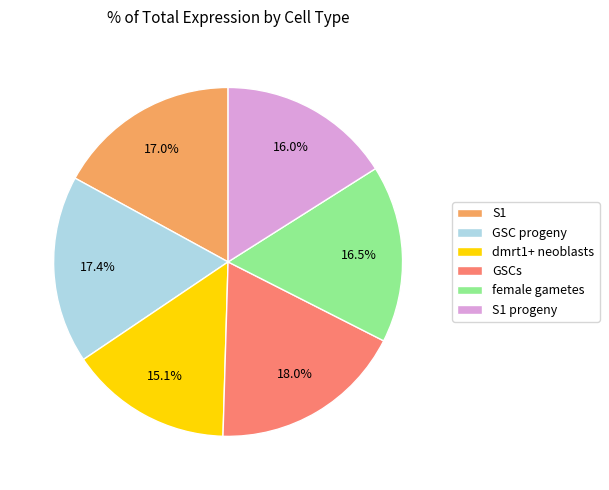

How much of the chart is everything except GSCs?

82.0%